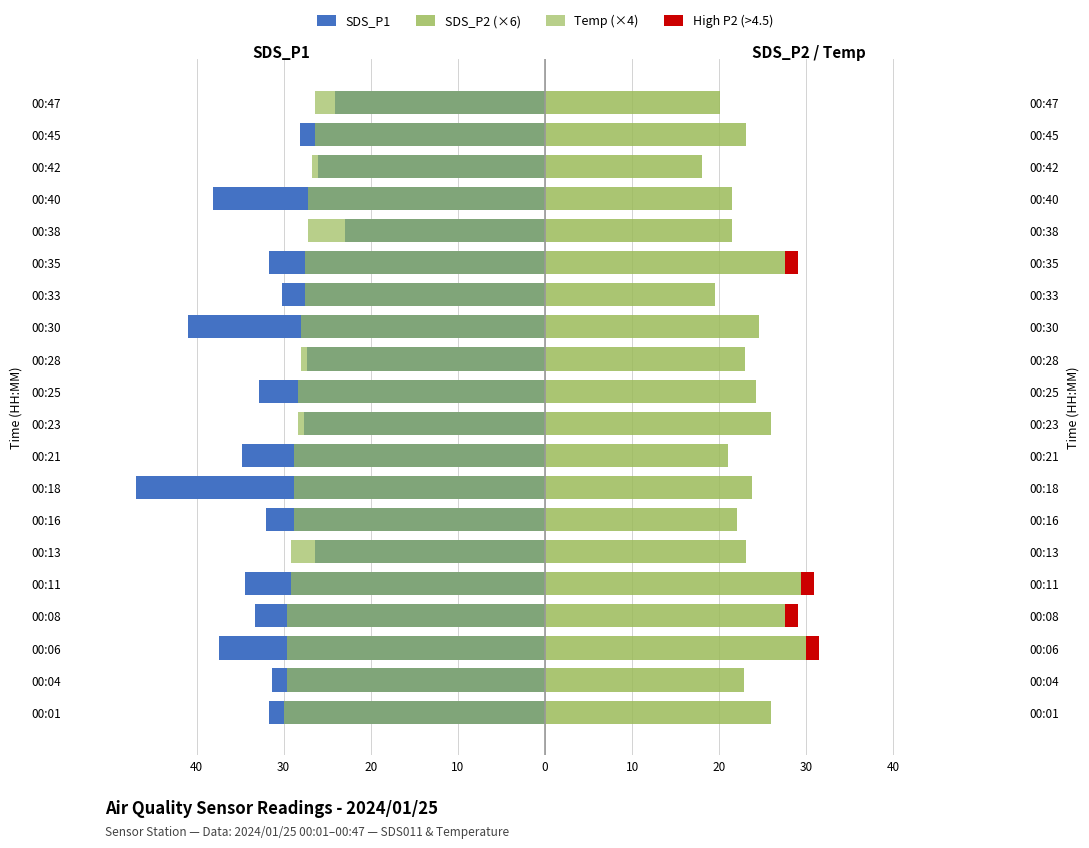

Reading right to left, extract all data points from this chart.

SDS_P1: -24.1	-28.2	-26.1	-38.1	-23.0	-31.7	-30.2	-41.0	-27.3	-32.9	-27.6	-34.8	-47.0	-32.1	-26.4	-34.5	-33.3	-37.5	-31.3	-31.7
SDS_P2: 20.1	23.1	18.0	21.5	21.5	27.6	19.5	24.6	23.0	24.2	25.9	21.0	23.8	22.0	23.1	29.4	27.6	30.0	22.8	25.9
Temp: -26.4	-26.4	-26.8	-27.2	-27.2	-27.6	-27.6	-28.0	-28.0	-28.4	-28.4	-28.8	-28.8	-28.8	-29.2	-29.2	-29.6	-29.6	-29.6	-30.0